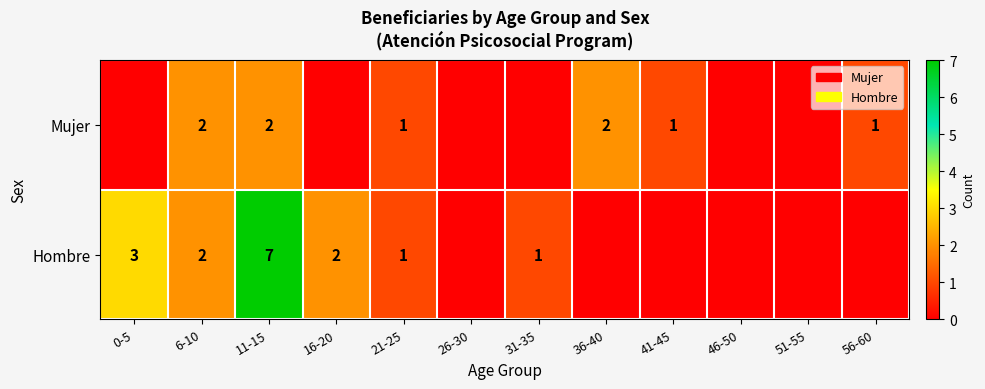

The value of Hombre at 16-20 is 1. True or false?

False